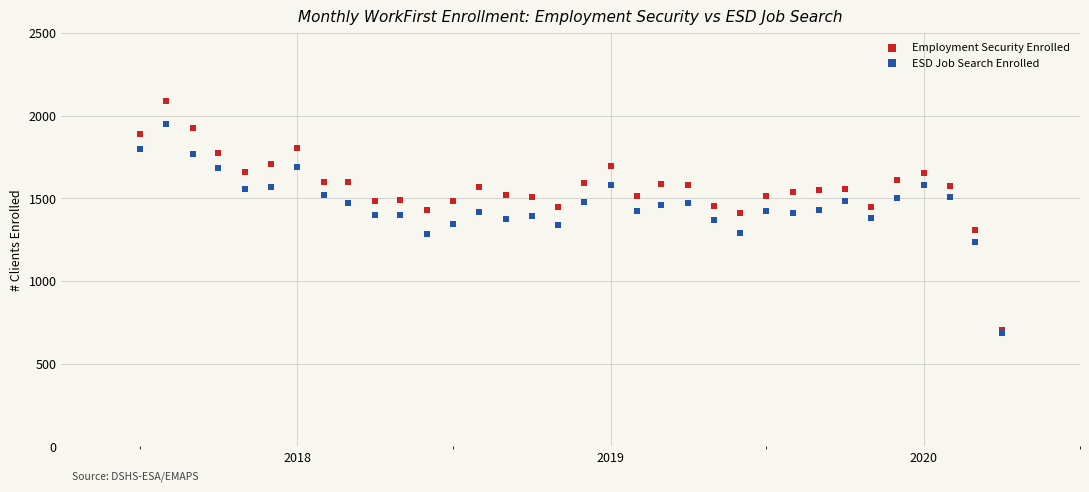

Which series contains the lowest Y value?

ESD Job Search Enrolled